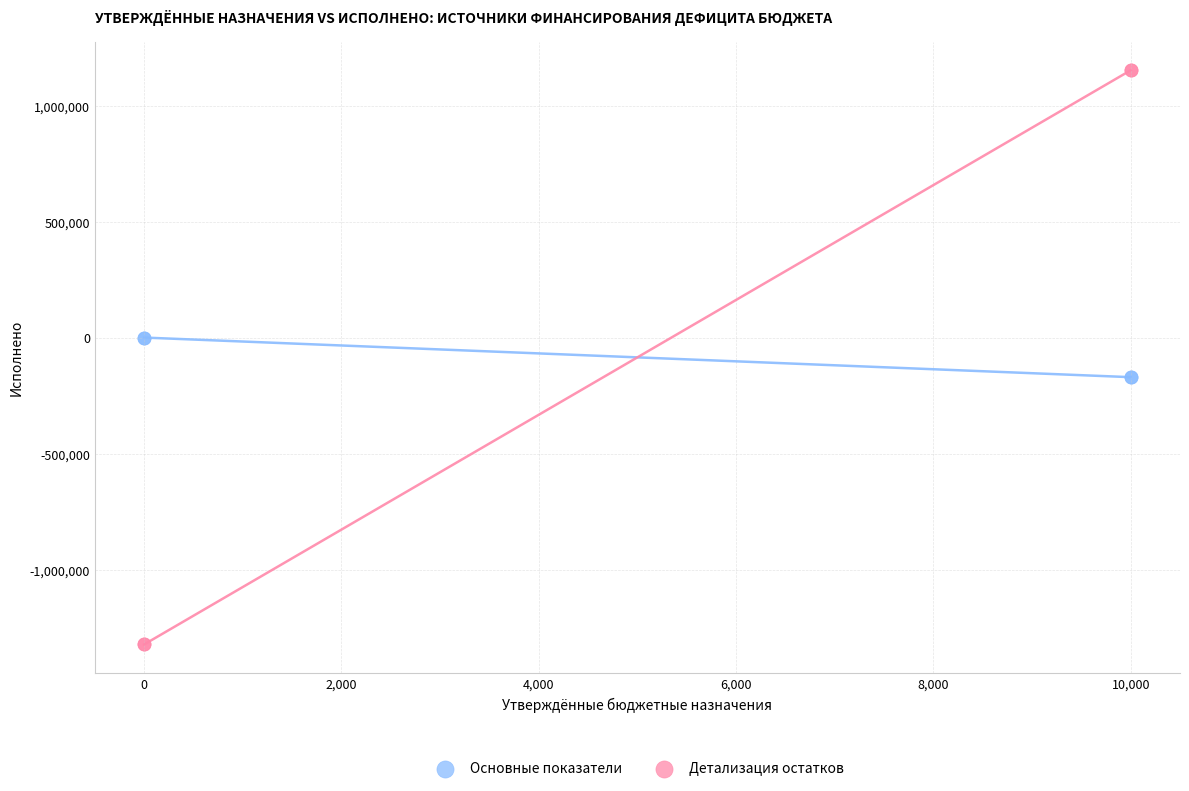

Which series reaches the maximum Y coordinate?

Детализация остатков